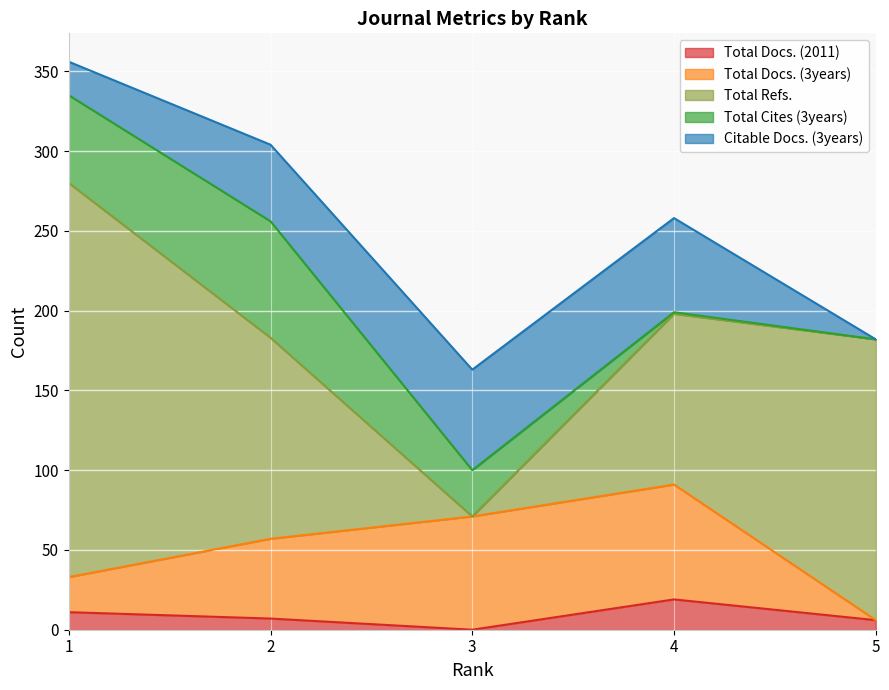

Reading left to right, list all the values displayed in this chart.

Total Docs. (2011): 11	7	0	19	6
Total Docs. (3years): 22	50	71	72	0
Total Refs.: 247	126	0	107	176
Total Cites (3years): 55	73	29	1	0
Citable Docs. (3years): 21	48	63	59	0